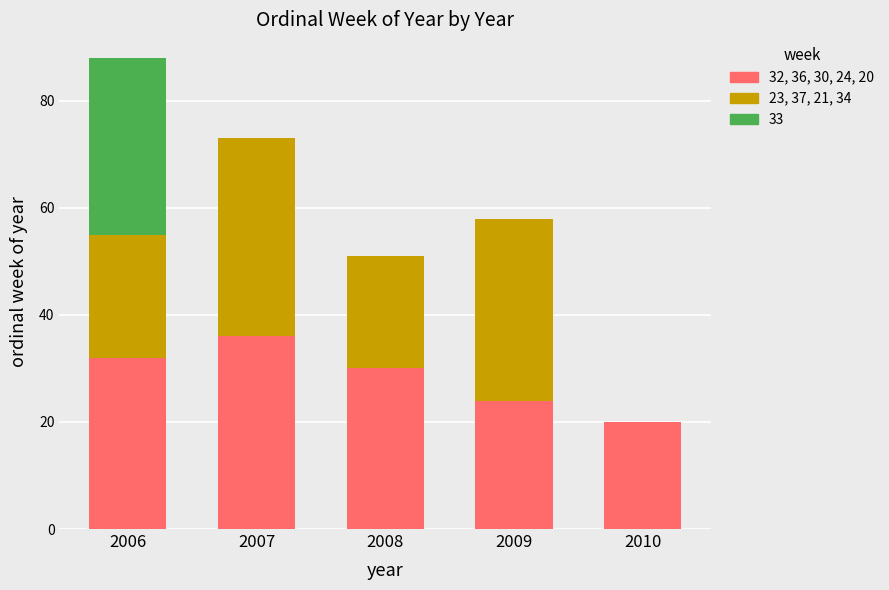

What is the total value across all series at 2007?

73